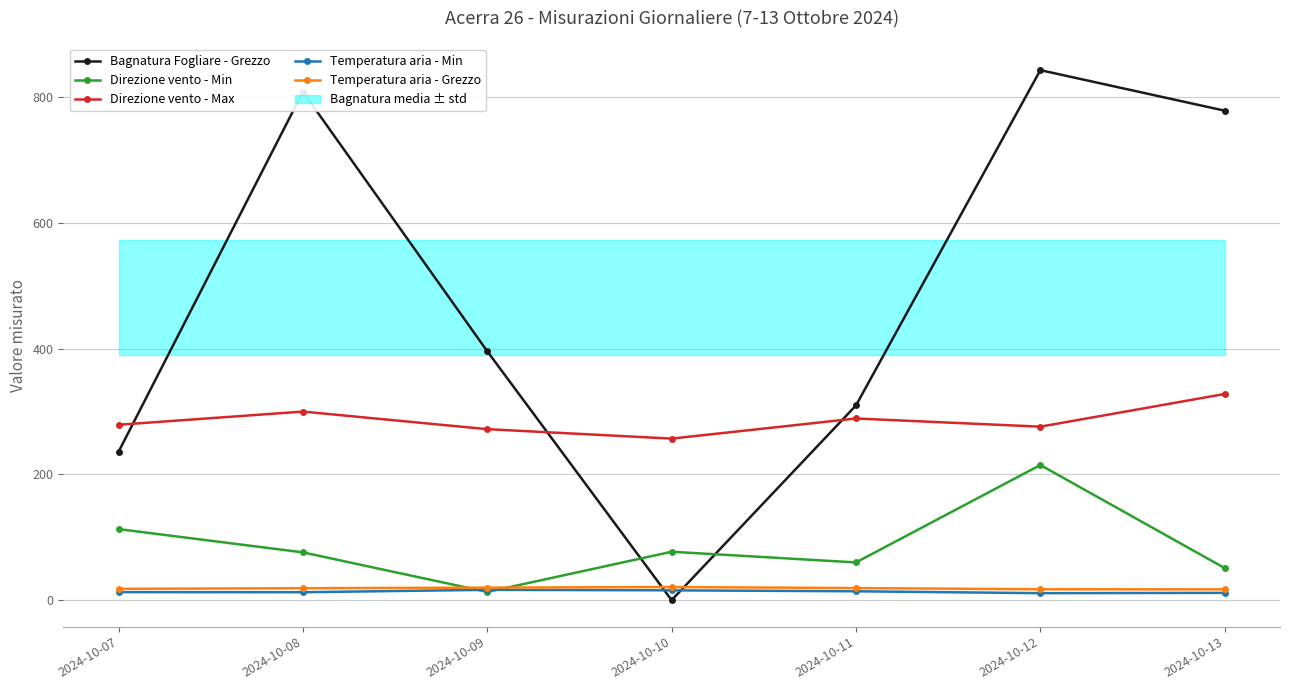

What is the average value of the Temperatura aria - Grezzo series?

18.8